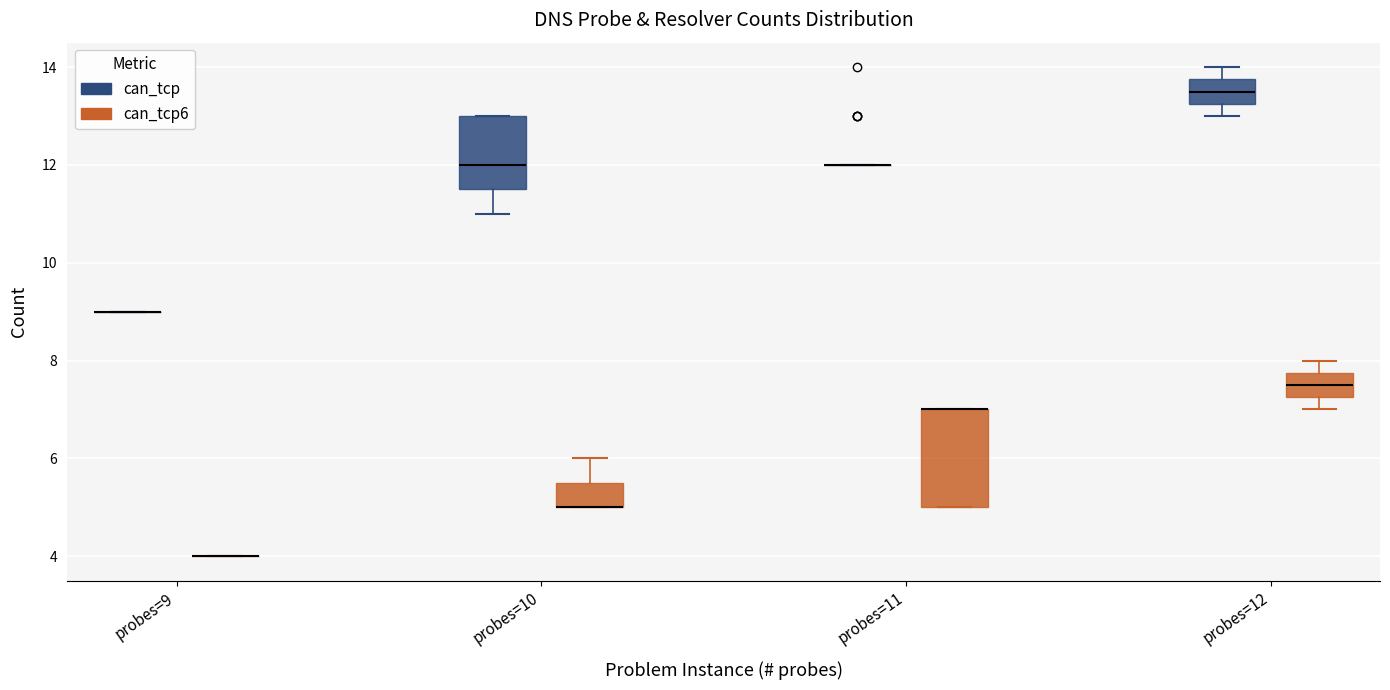

Reading left to right, read every box against the y-axis: the position of its median line, the range the box covers, and the ends of its whiskers. The values are not printed on the chart, so give them approximately, as read against the axis.

probes=9 (can_tcp): box collapsed to a line at 9.0, whiskers 9.0 to 9.0
probes=9 (can_tcp6): box collapsed to a line at 4.0, whiskers 4.0 to 4.0
probes=10 (can_tcp): median 12.0, box 11.6 to 13.0, whiskers 11.0 to 13.0
probes=10 (can_tcp6): median 5.0 (drawn on the box's lower edge), box 5.0 to 5.6, whiskers 5.0 to 6.0
probes=11 (can_tcp): box collapsed to a line at 12.0, whiskers 12.0 to 12.0
probes=11 (can_tcp6): median 7.0 (drawn on the box's upper edge), box 5.0 to 7.0, whiskers 5.0 to 7.0
probes=12 (can_tcp): median 13.6, box 13.2 to 13.8, whiskers 13.0 to 14.0
probes=12 (can_tcp6): median 7.6, box 7.2 to 7.8, whiskers 7.0 to 8.0